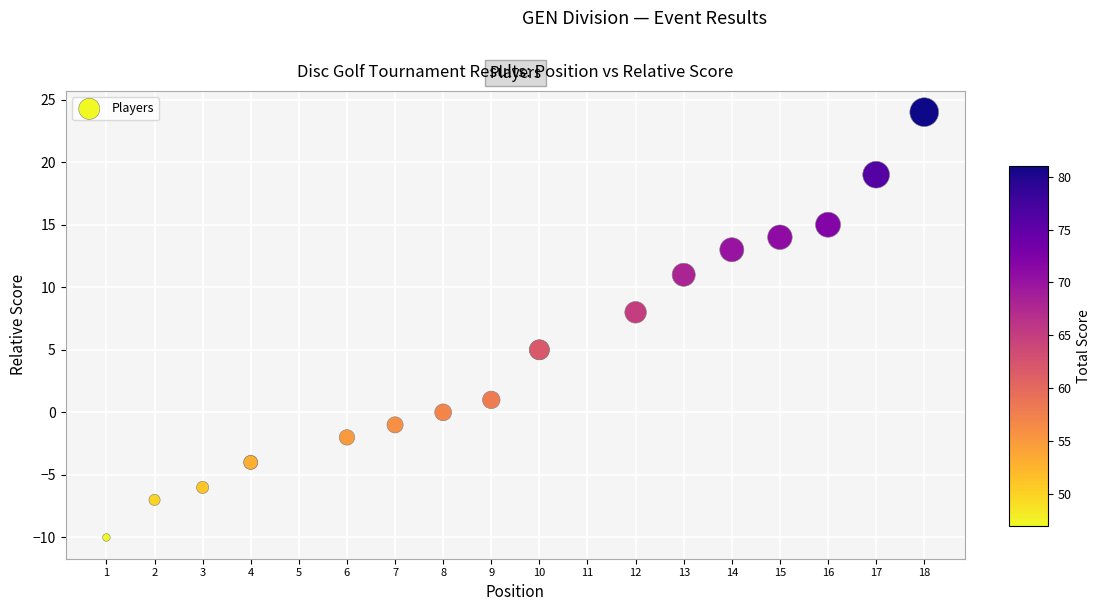

What Y value in the scatter plot is closest to 7?

8